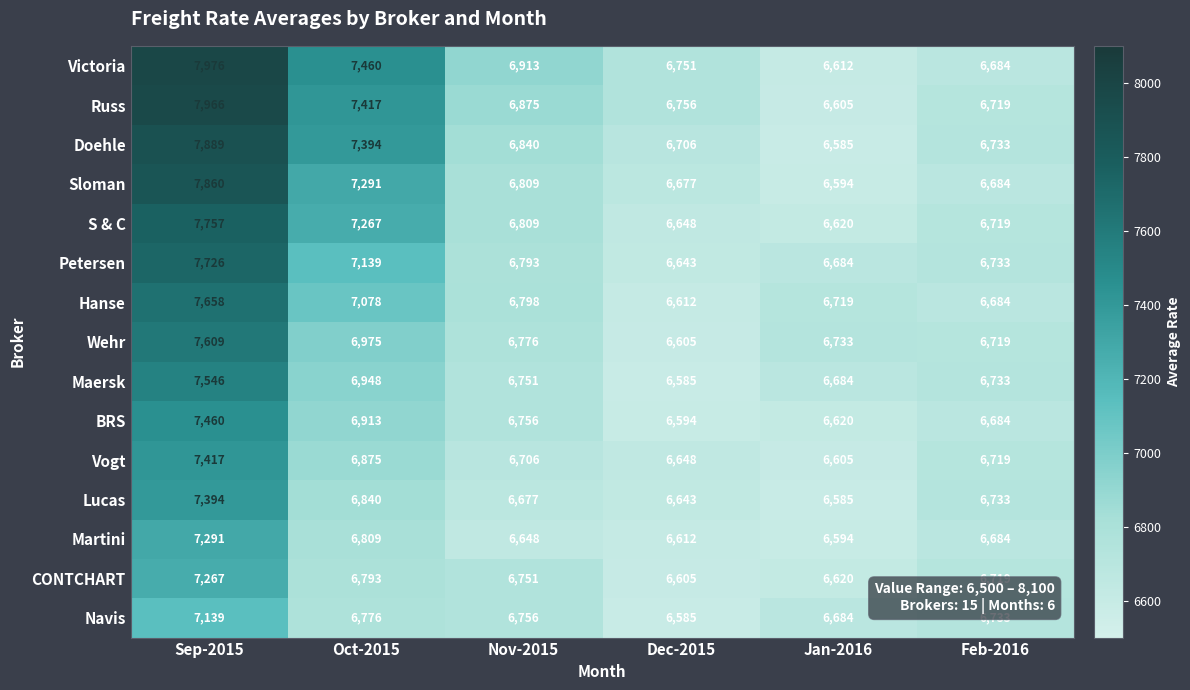

Rank the series by their maximum value, from lowest to highest.

Navis, CONTCHART, Martini, Lucas, Vogt, BRS, Maersk, Wehr, Hanse, Petersen, S & C, Sloman, Doehle, Russ, Victoria